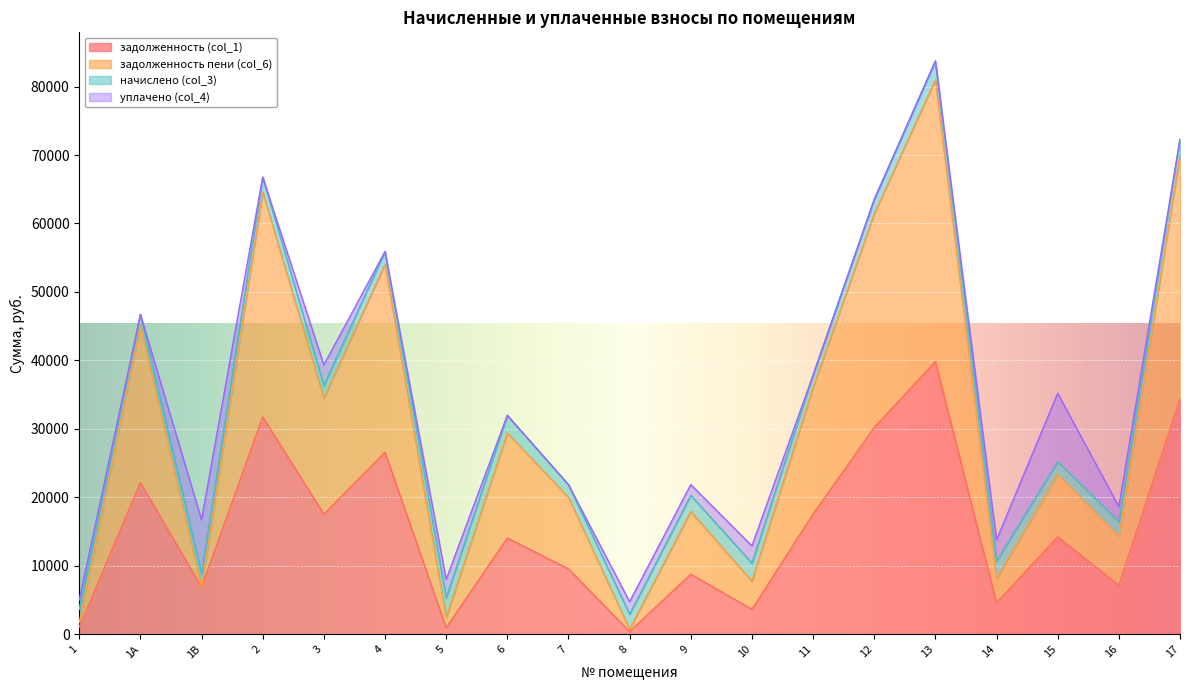

What is the difference between the maximum and minimum values in the задолженность (col_1) series?

39432.4